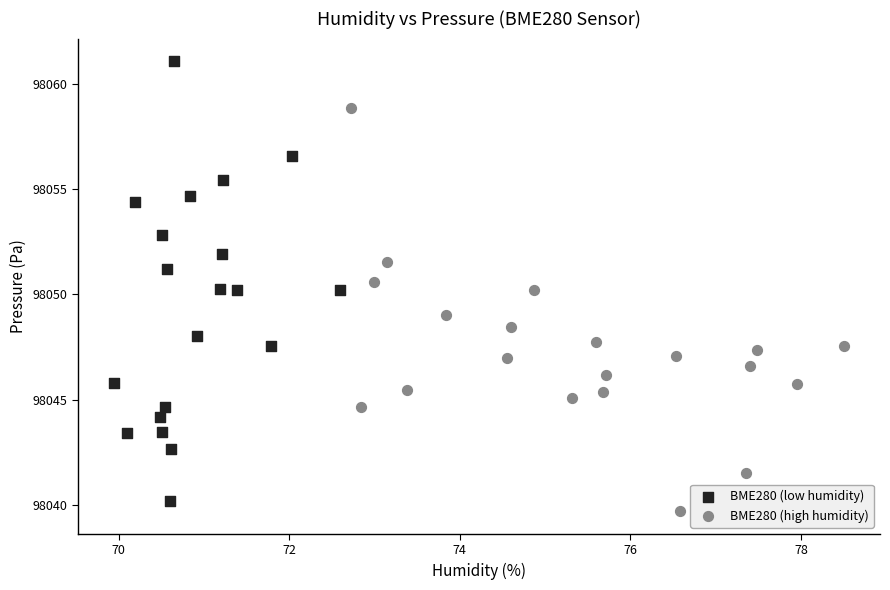

What are all the series names shown in the legend?

BME280 (low humidity), BME280 (high humidity)